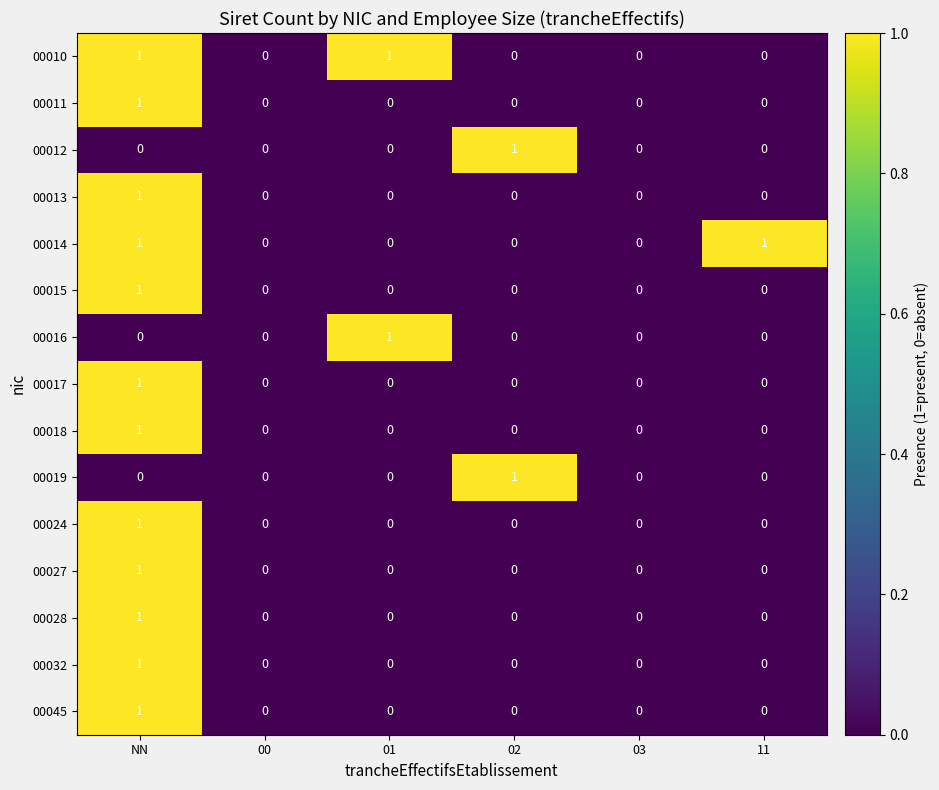

What is the spread (max minus min) of values at 11?

1